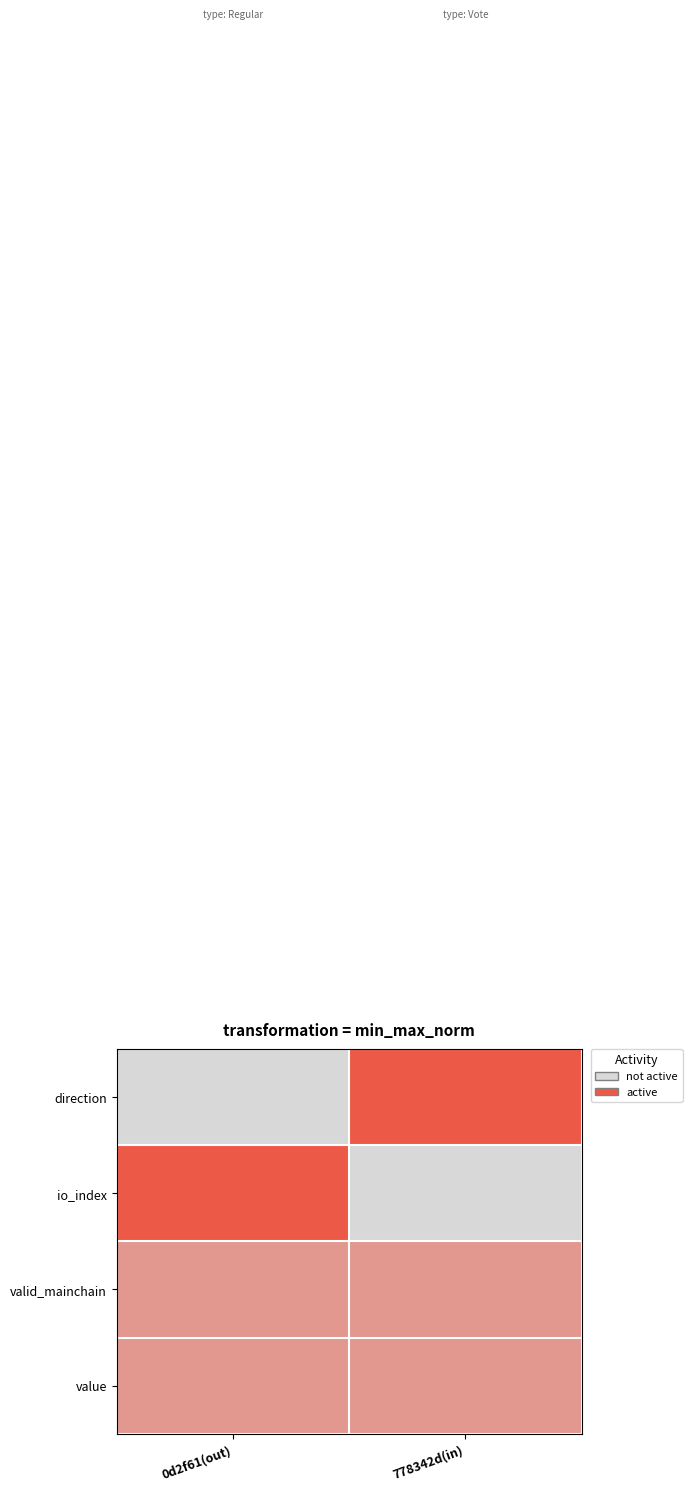

At how many categories does at least one series exceed 0?

2